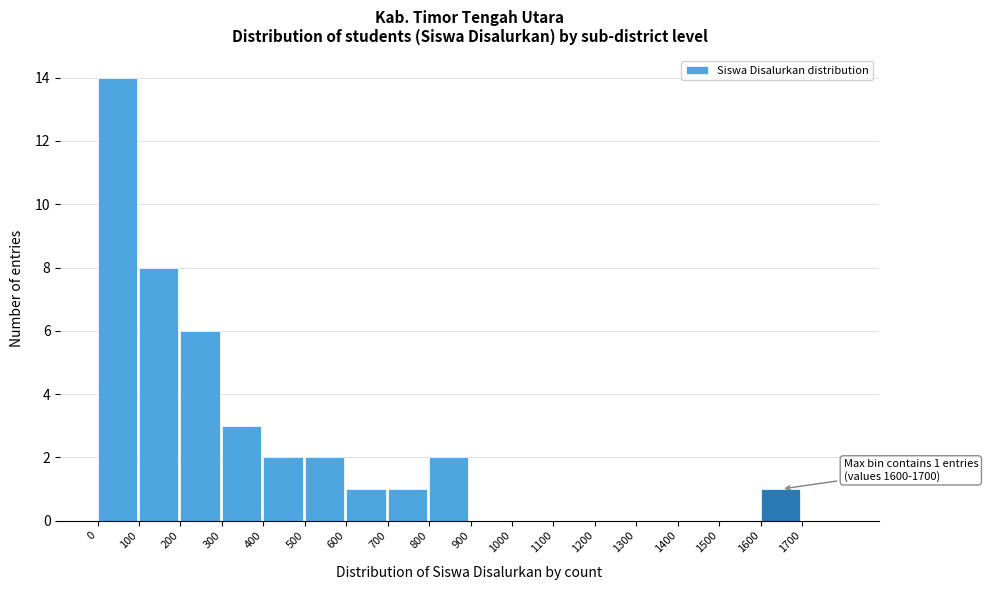

Which range on the x-axis has the tallest bar?

0 to 100